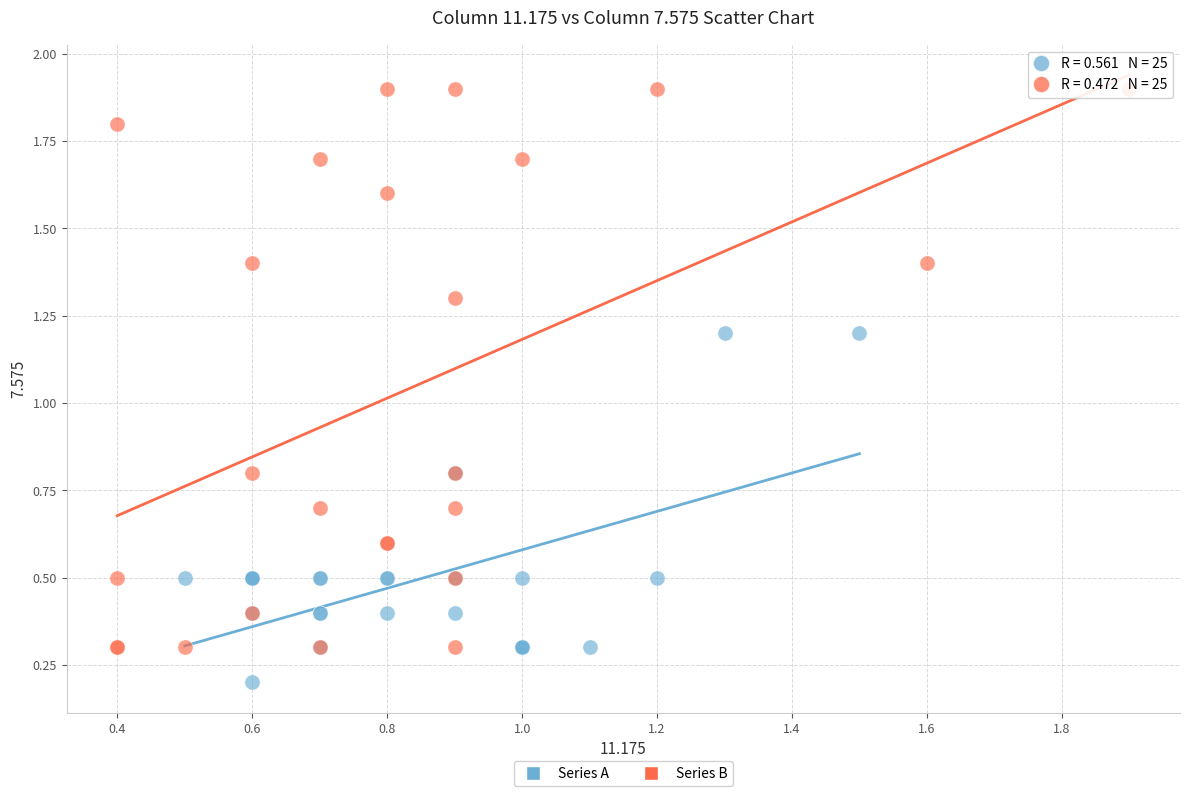

Which series contains the lowest Y value?

Series A